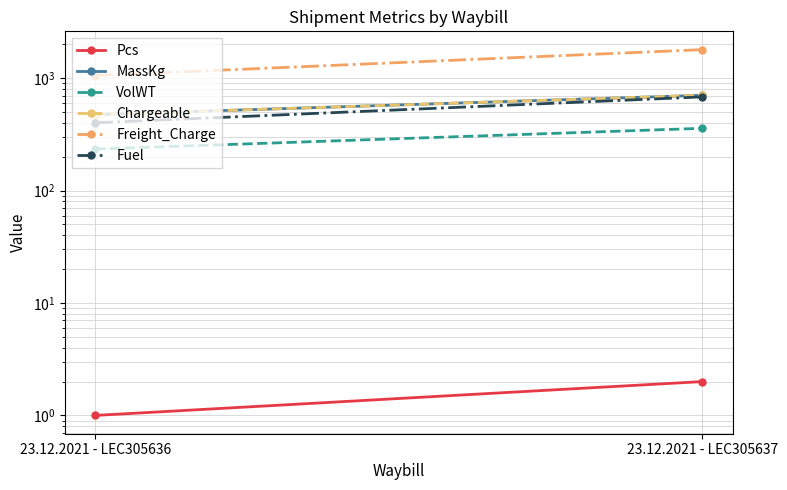

At how many categories does at least one series exceed 1763?

1